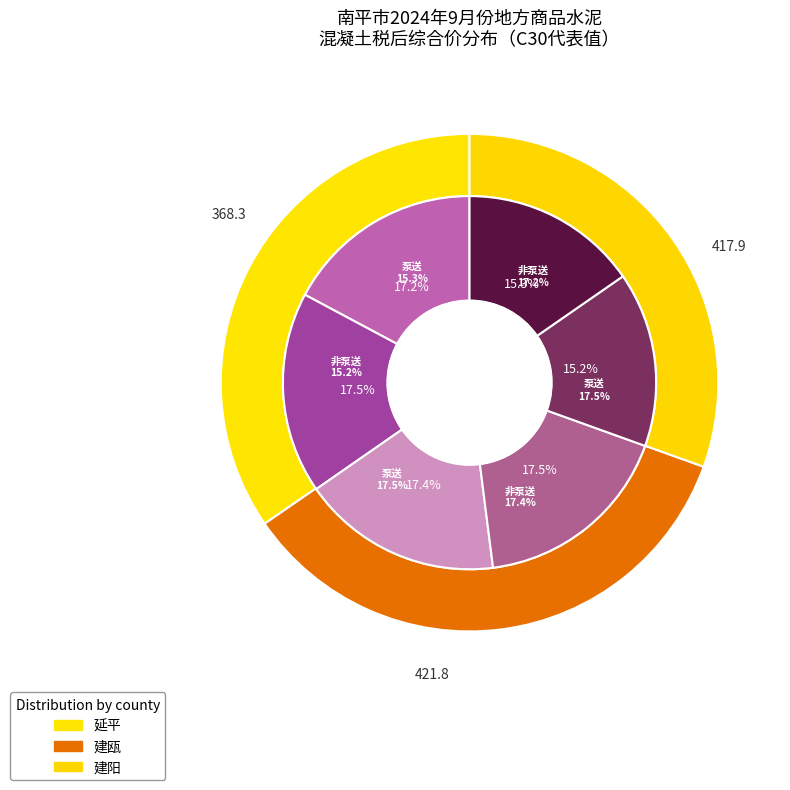

Is it true that 延平 is 47% of the pie?

False